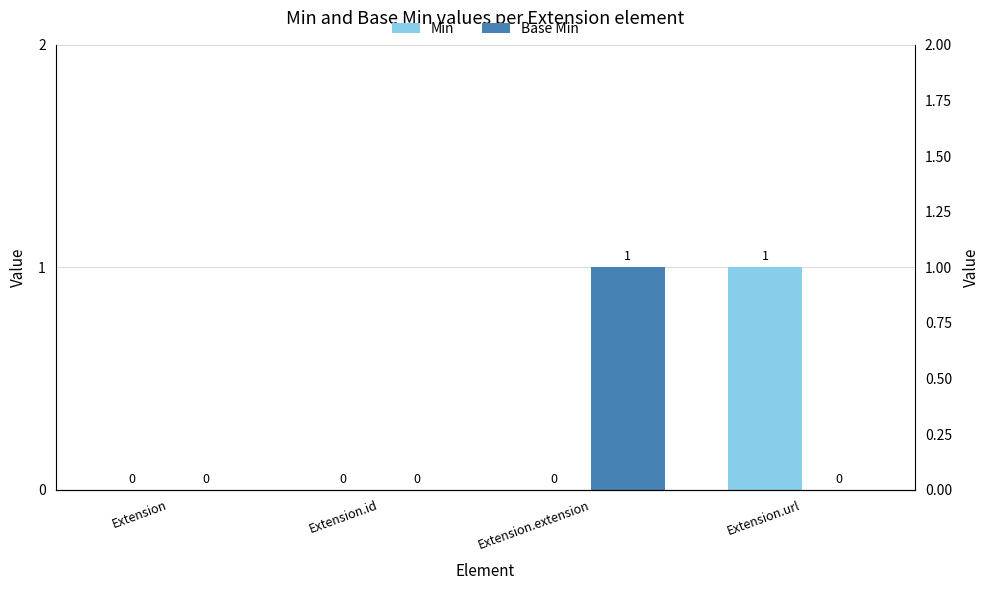

True or false: Base Min has a value of 0 at Extension.id.

True